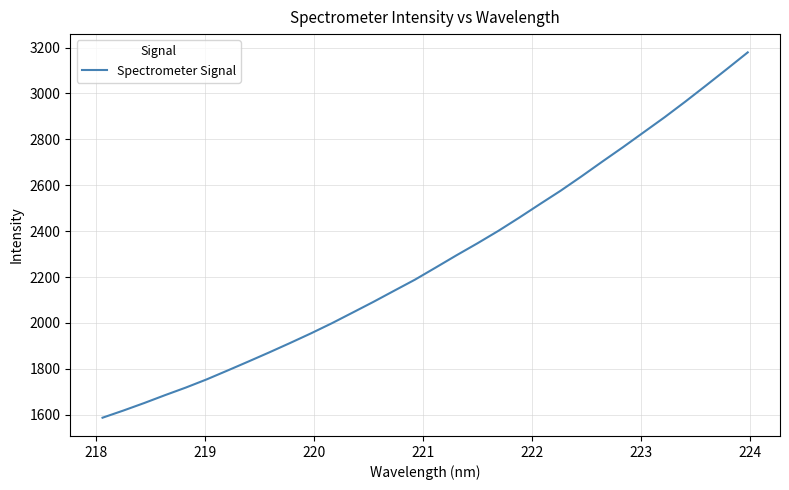

What is the maximum value shown in the chart?

3178.9